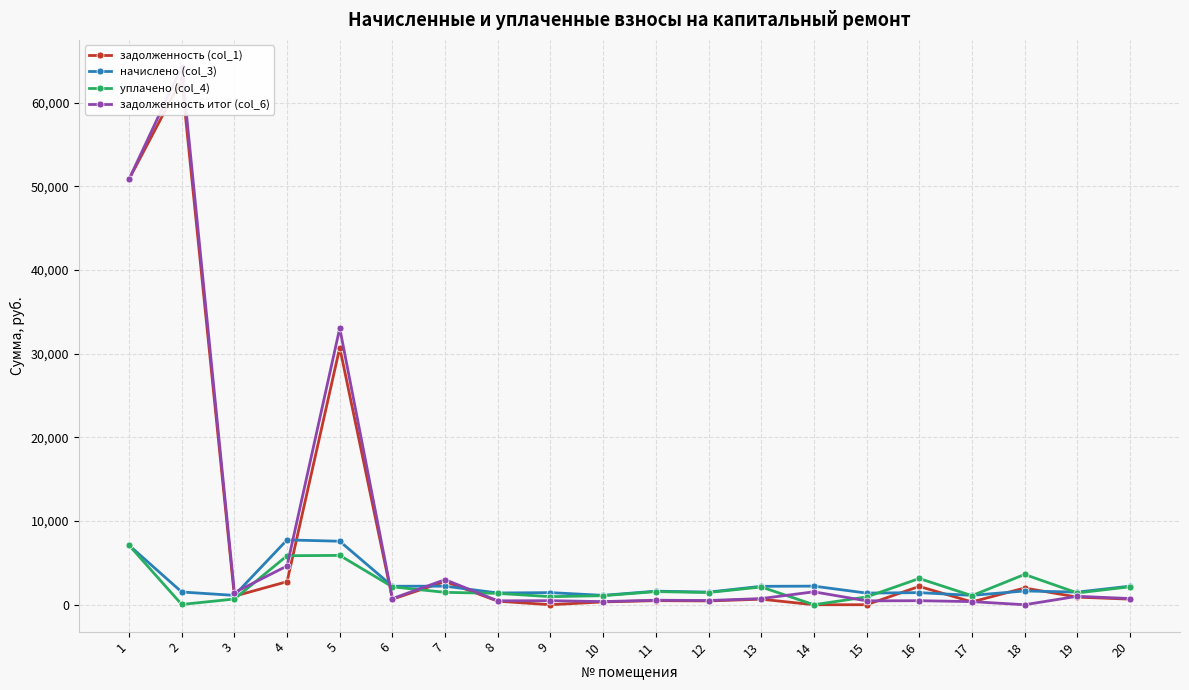

At how many categories does at least one series exceed 40690?

2